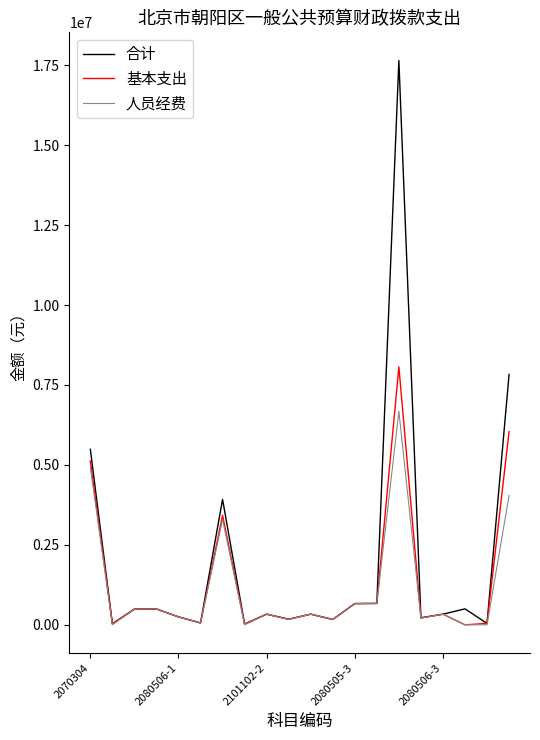

What is the maximum value for 基本支出?

8066987.0